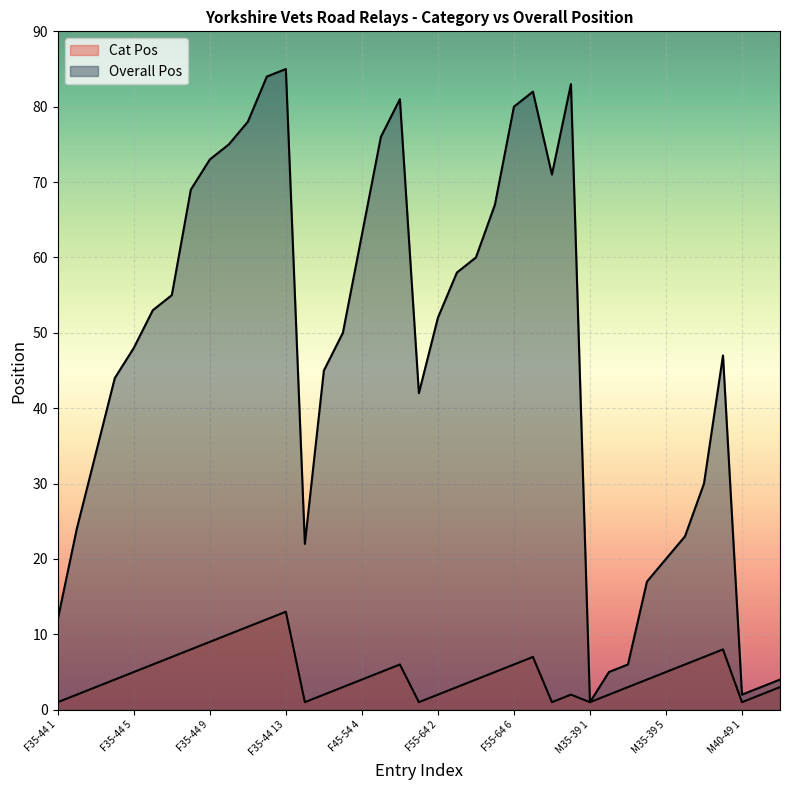

Reading right to left, extract all data points from this chart.

Cat Pos: M40-49 3=3	M40-49 2=2	M40-49 1=1	M35-39 8=8	M35-39 7=7	M35-39 6=6	M35-39 5=5	M35-39 4=4	M35-39 3=3	M35-39 2=2	M35-39 1=1	F65 2=2	F65 1=1	F55-64 7=7	F55-64 6=6	F55-64 5=5	F55-64 4=4	F55-64 3=3	F55-64 2=2	F55-64 1=1	F45-54 6=6	F45-54 5=5	F45-54 4=4	F45-54 3=3	F45-54 2=2	F45-54 1=1	F35-44 13=13	F35-44 12=12	F35-44 11=11	F35-44 10=10	F35-44 9=9	F35-44 8=8	F35-44 7=7	F35-44 6=6	F35-44 5=5	F35-44 4=4	F35-44 3=3	F35-44 2=2	F35-44 1=1
Overall Pos: M40-49 3=4	M40-49 2=3	M40-49 1=2	M35-39 8=47	M35-39 7=30	M35-39 6=23	M35-39 5=20	M35-39 4=17	M35-39 3=6	M35-39 2=5	M35-39 1=1	F65 2=83	F65 1=71	F55-64 7=82	F55-64 6=80	F55-64 5=67	F55-64 4=60	F55-64 3=58	F55-64 2=52	F55-64 1=42	F45-54 6=81	F45-54 5=76	F45-54 4=63	F45-54 3=50	F45-54 2=45	F45-54 1=22	F35-44 13=85	F35-44 12=84	F35-44 11=78	F35-44 10=75	F35-44 9=73	F35-44 8=69	F35-44 7=55	F35-44 6=53	F35-44 5=48	F35-44 4=44	F35-44 3=34	F35-44 2=24	F35-44 1=12